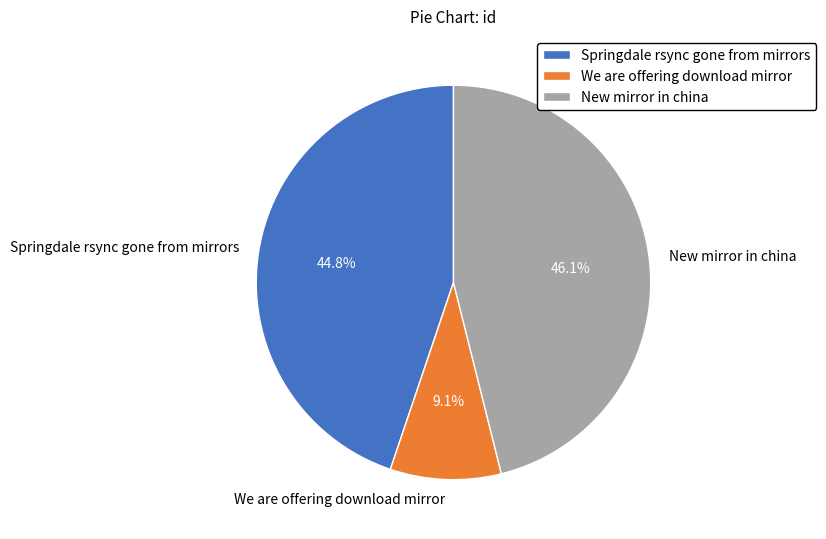

To the nearest percent, what is the difference between the Springdale rsync gone from mirrors and New mirror in china slice percentages?

1%